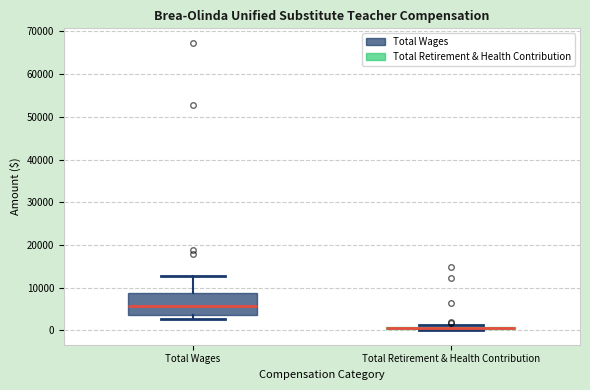

Where does the upper whisker of the box for Total Wages end on the y-axis? The values are not printed on the chart, so give them approximately, as read against the axis.

13000